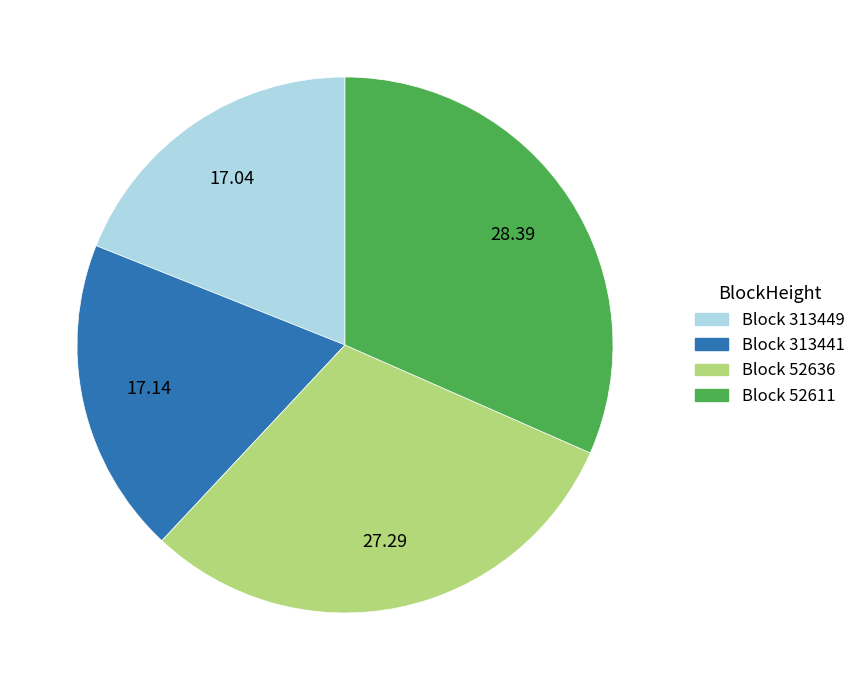

Does any single category account for the majority?

No